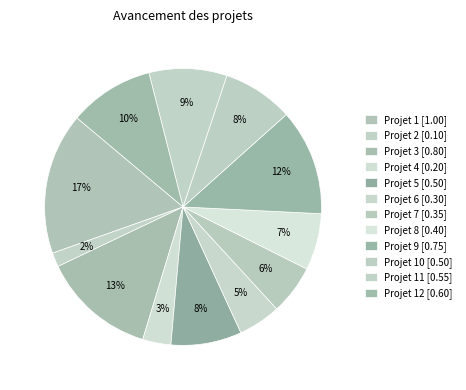

How many segments does this pie chart have?

12